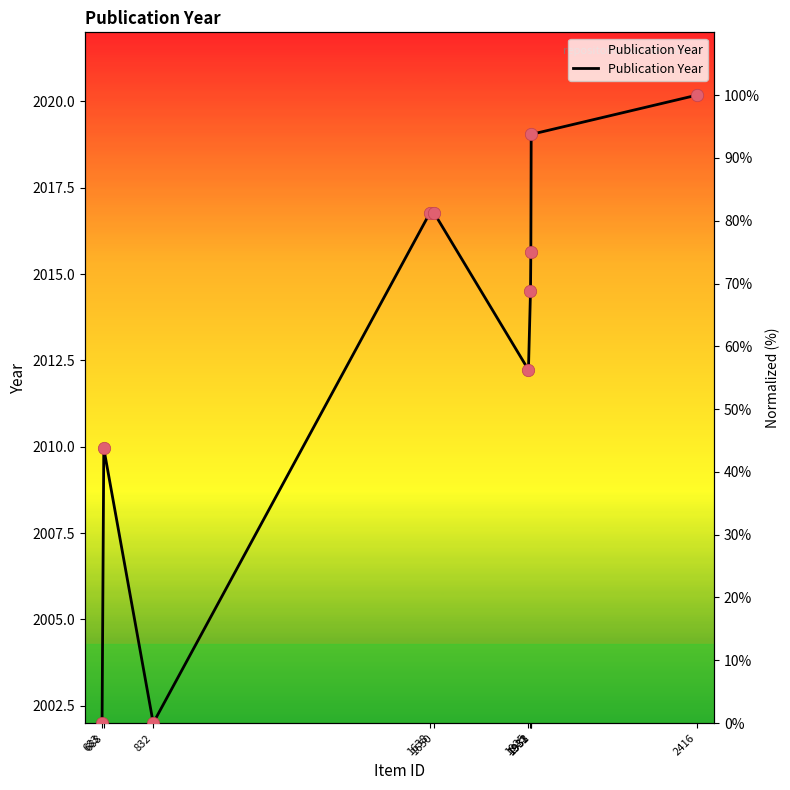

Approximately how many times larger is the value at 1638 compared to 1931?

1.2